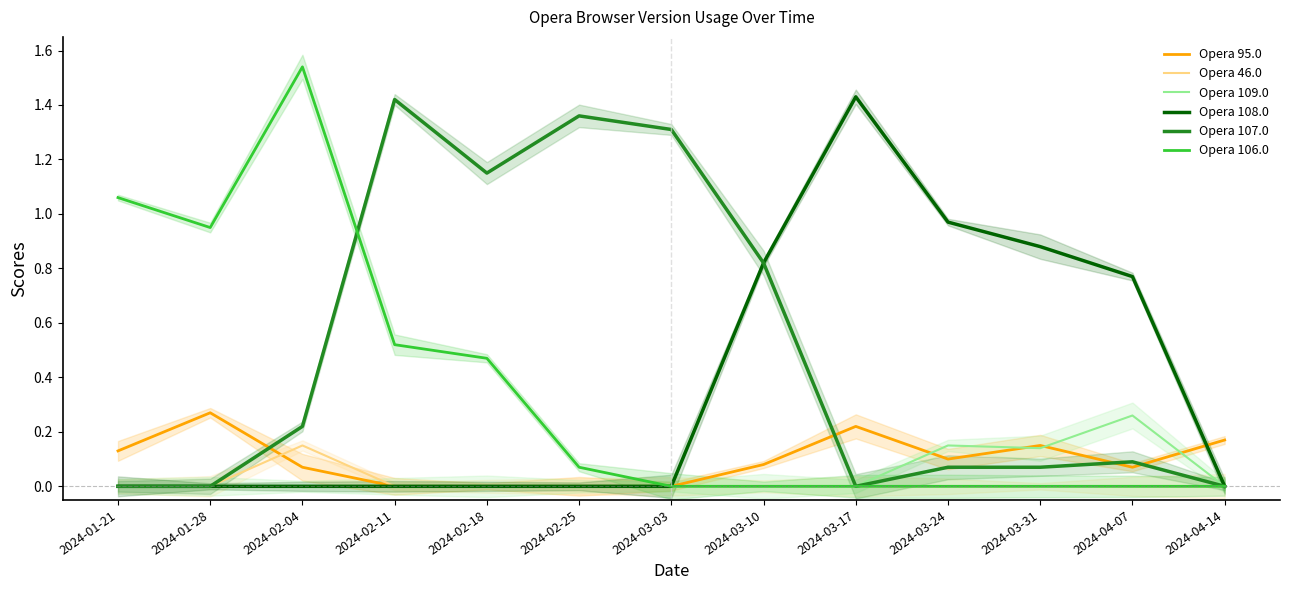

What is the highest value of the Opera 107.0 series?

1.4